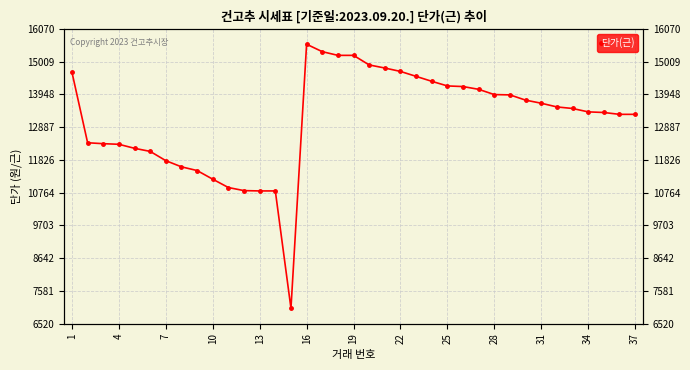

How many values exceed 13490?

18